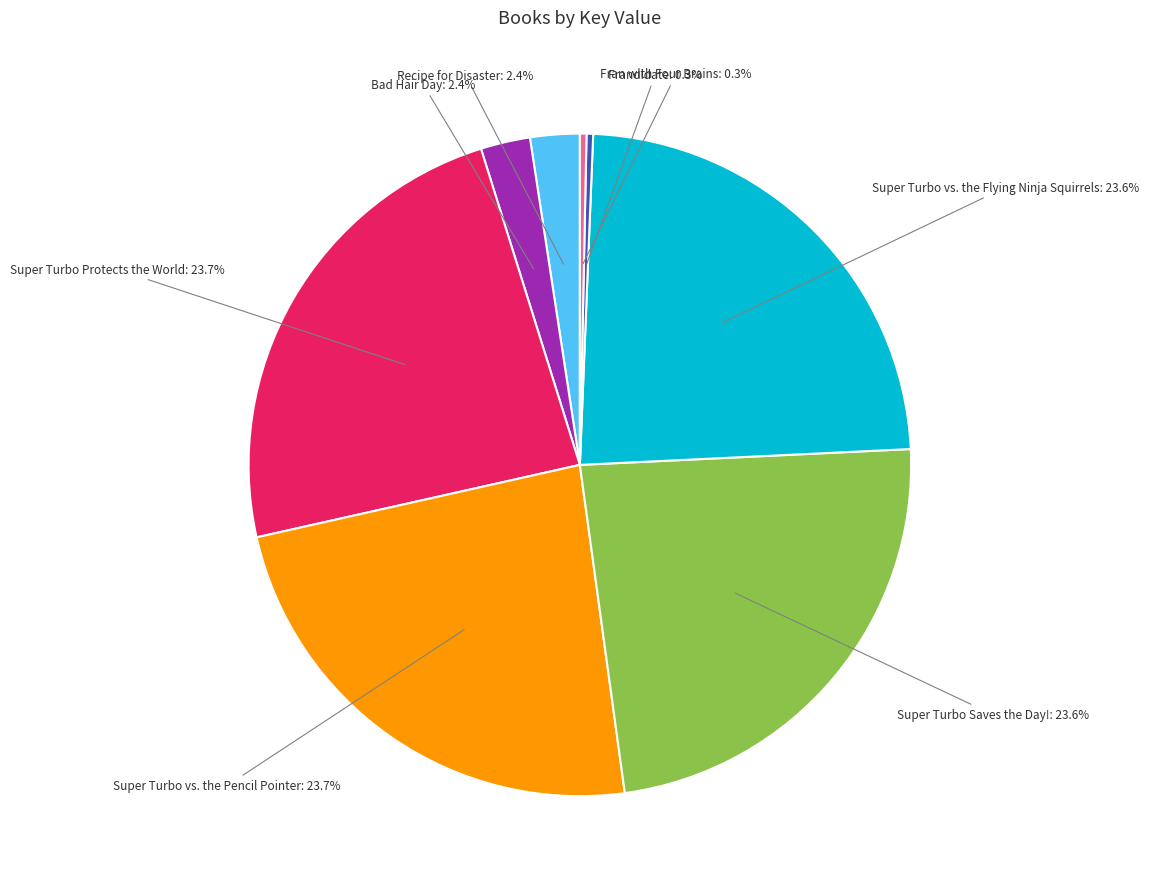

To the nearest percent, what is the combined percentage of Super Turbo Protects the World and Super Turbo Saves the Day!?

47%